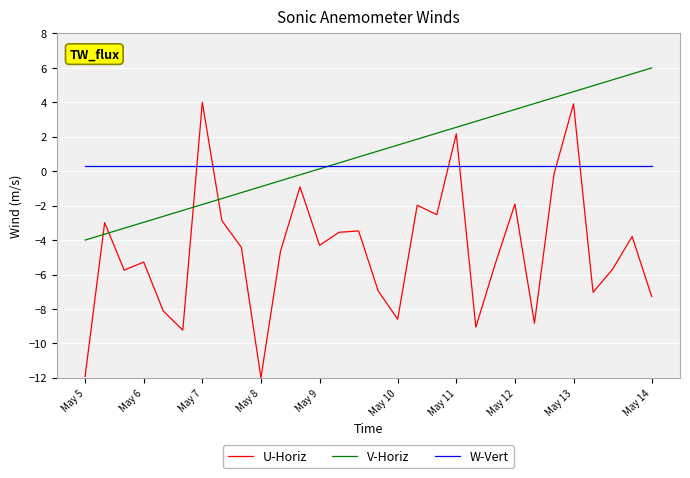

Which series has the widest spread of values?

U-Horiz